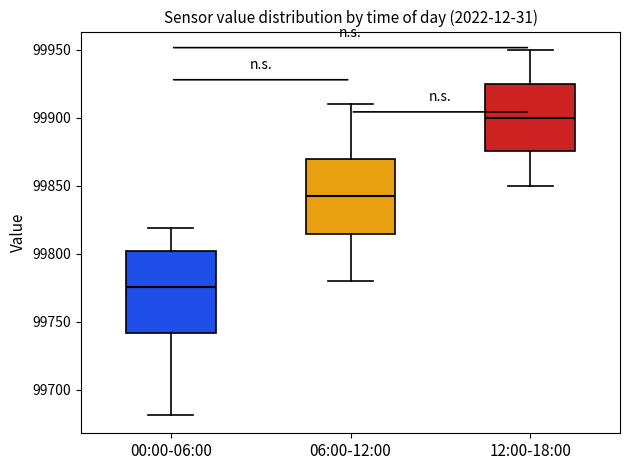

Where does the upper whisker of the box for 12:00-18:00 end on the y-axis? The values are not printed on the chart, so give them approximately, as read against the axis.

99950